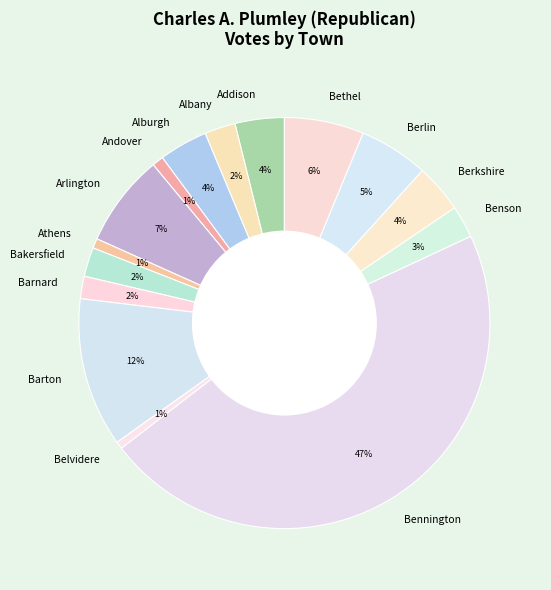

To the nearest percent, what is the difference between the largest and smallest slice percentages?

46%